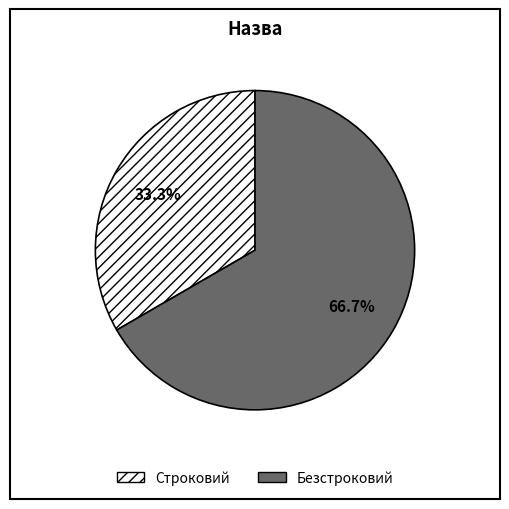

To the nearest percent, what is the combined percentage of Безстроковий and Строковий?

100%